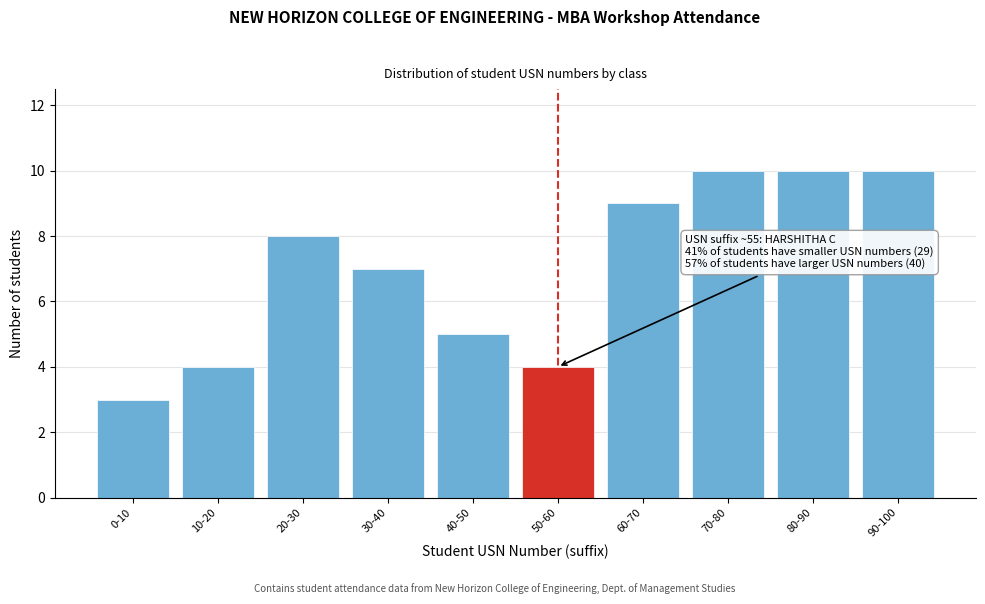

Reading right to left, extract all data points from this chart.

10	10	10	9	4	5	7	8	4	3